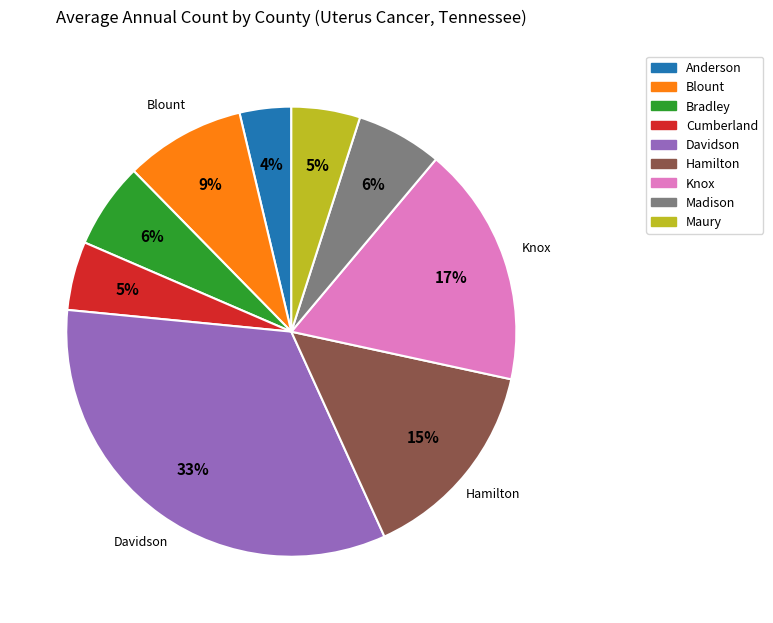

To the nearest percent, what is the average slice percentage?

11%